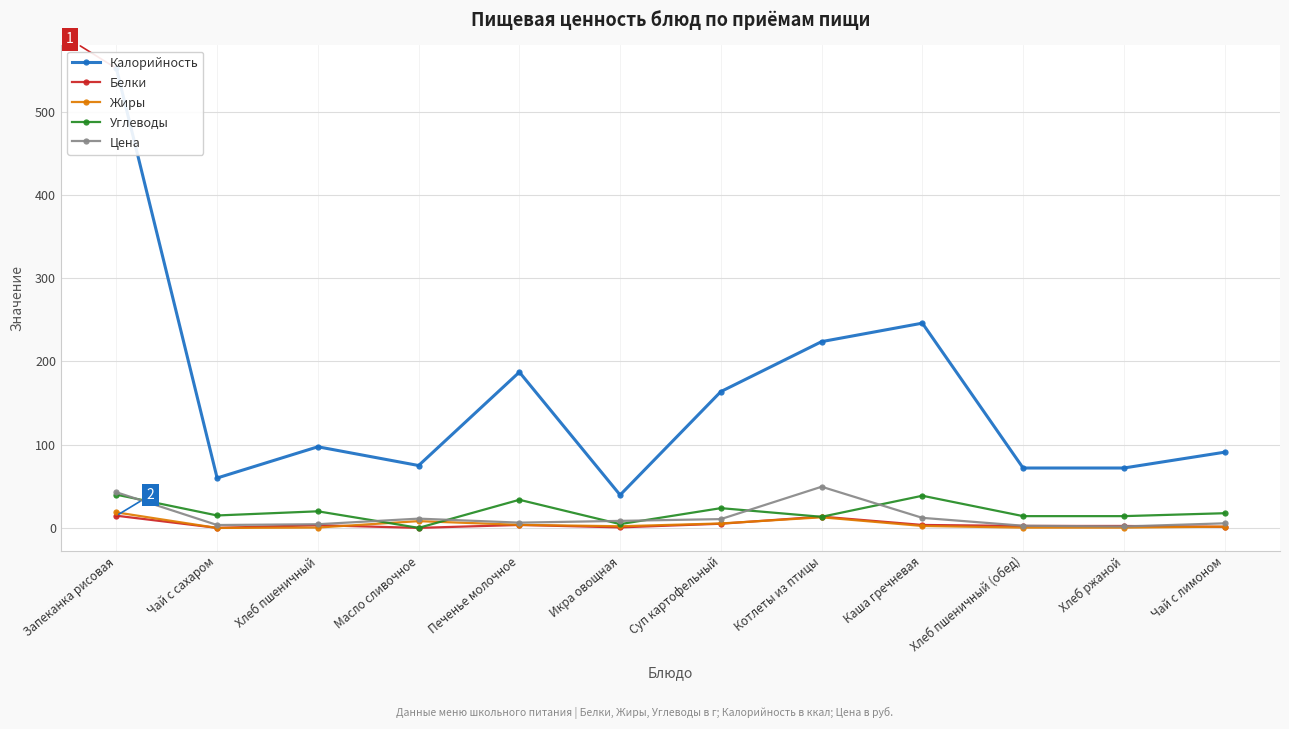

True or false: Белки has a value of 0.5 at Икра овощная.

False